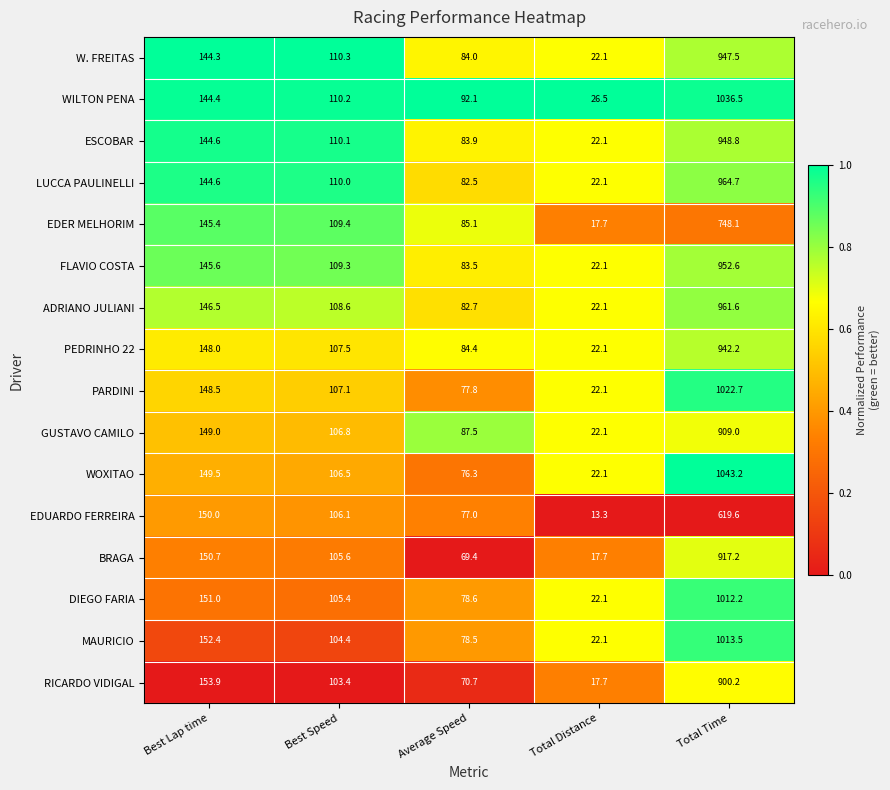

What is the sum of the PARDINI values at Total Distance and Average Speed?

99.9